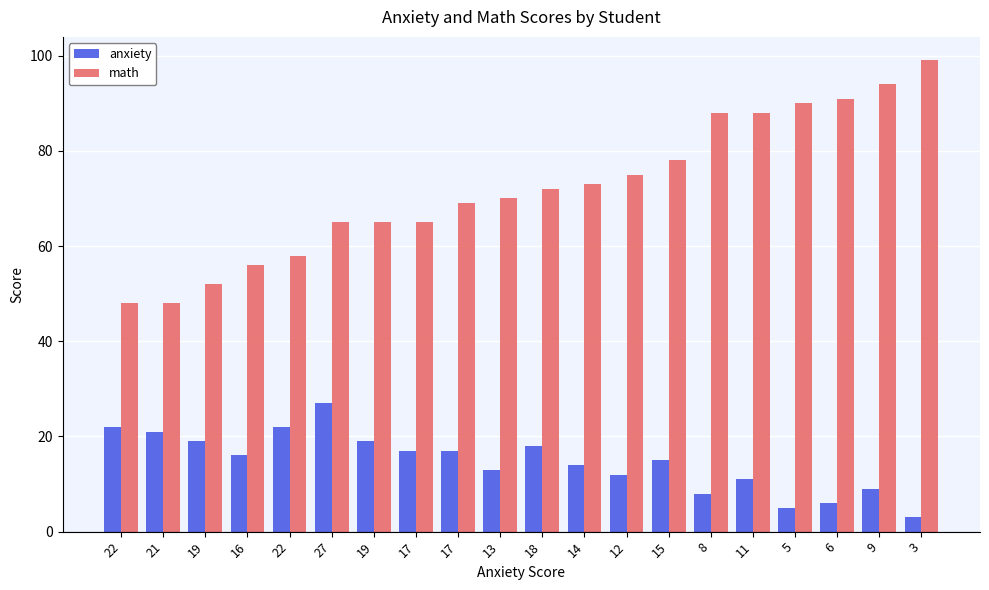

How many distinct data groups are displayed?

2